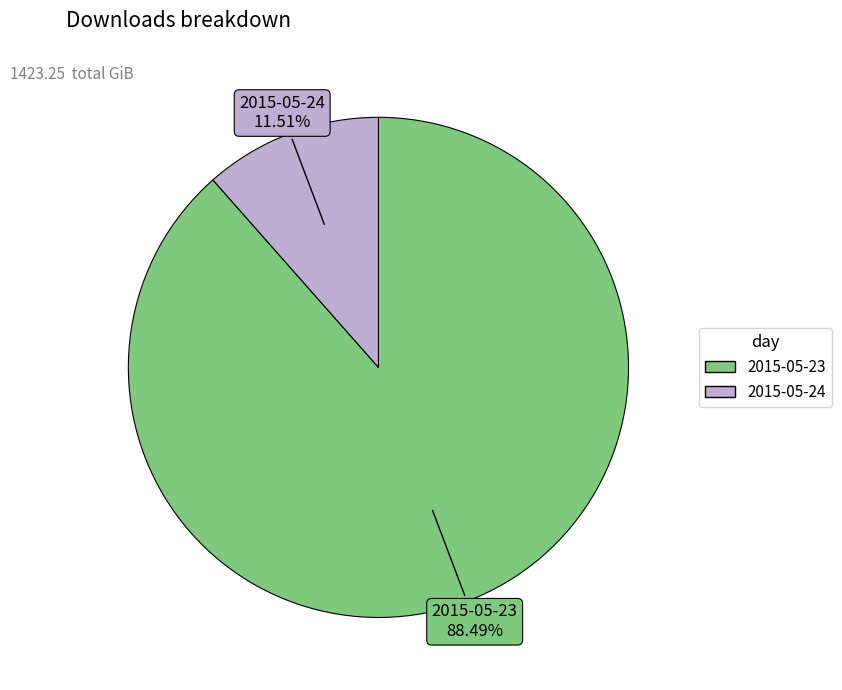

The 2015-05-23 slice represents 88% of the pie. True or false?

True